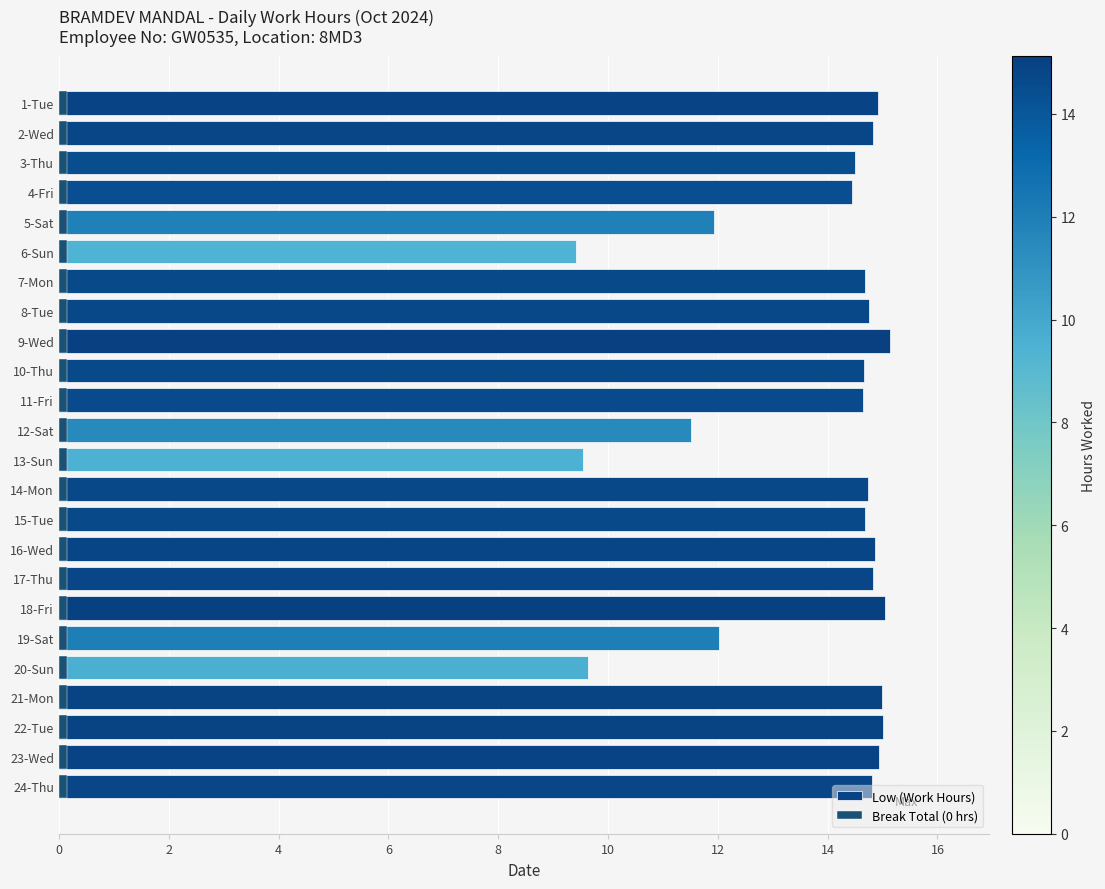

Does the chart contain any negative values?

No